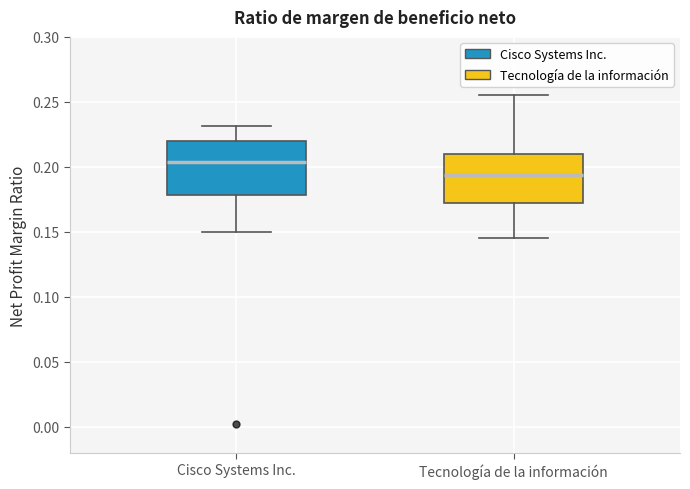

Reading left to right, read every box against the y-axis: the position of its median line, the range the box covers, and the ends of its whiskers. The values are not printed on the chart, so give them approximately, as read against the axis.

Cisco Systems Inc.: median 0.205, box 0.180 to 0.220, whiskers 0.150 to 0.230
Tecnología de la información: median 0.195, box 0.170 to 0.210, whiskers 0.145 to 0.255